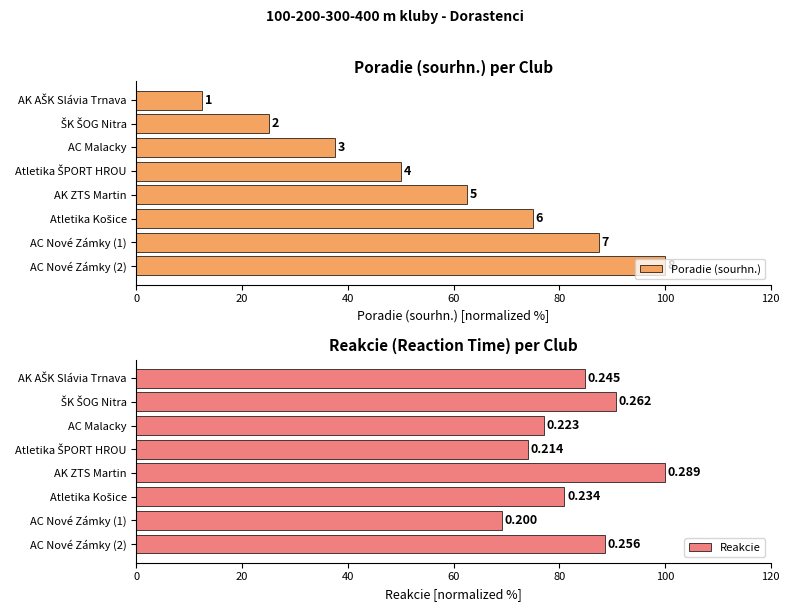

Does the chart contain stacked bars?

No